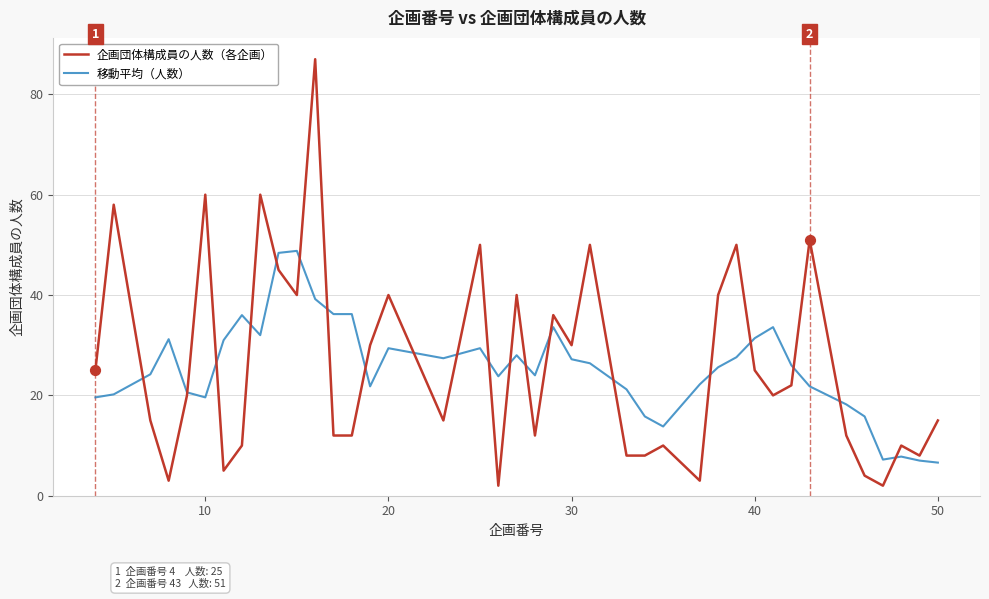

Which series has the largest range (max minus min)?

企画団体構成員の人数（各企画）